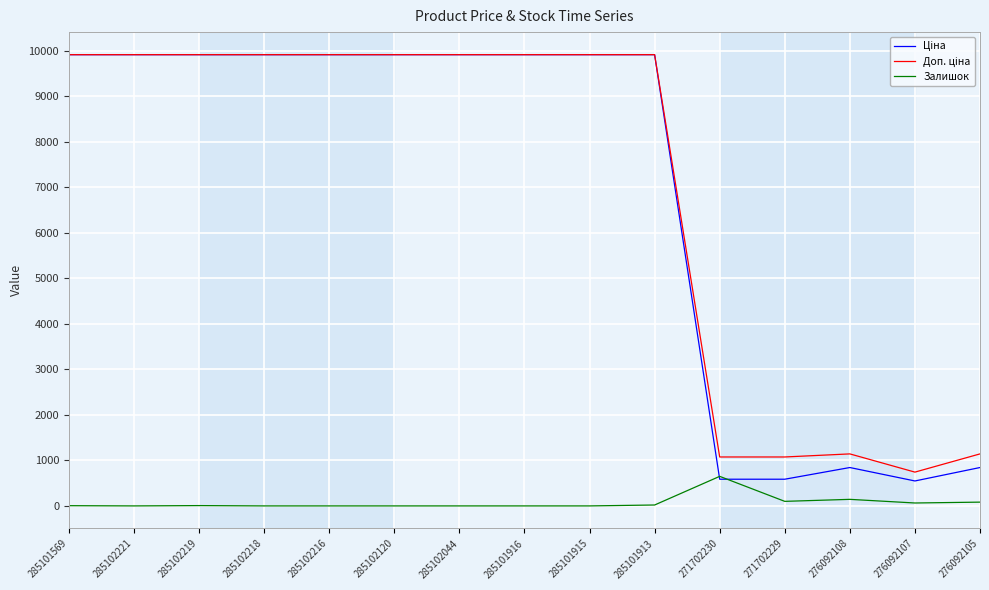

At how many categories does at least one series exceed 8401?

10